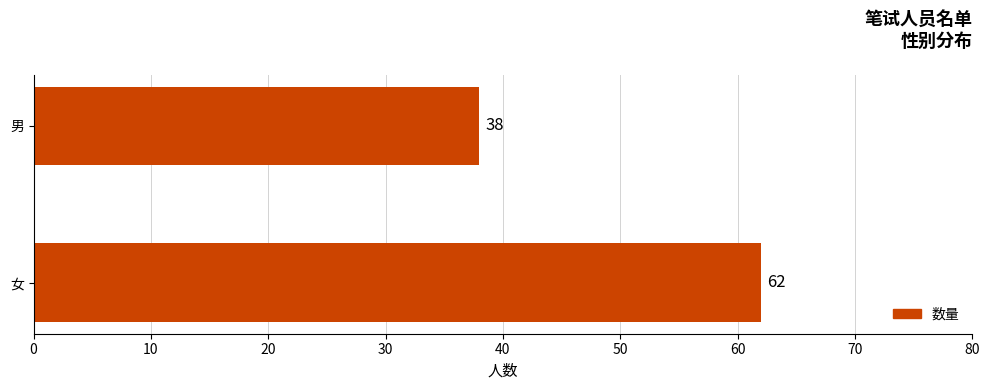

List the labels in order of value, largest first.

女, 男